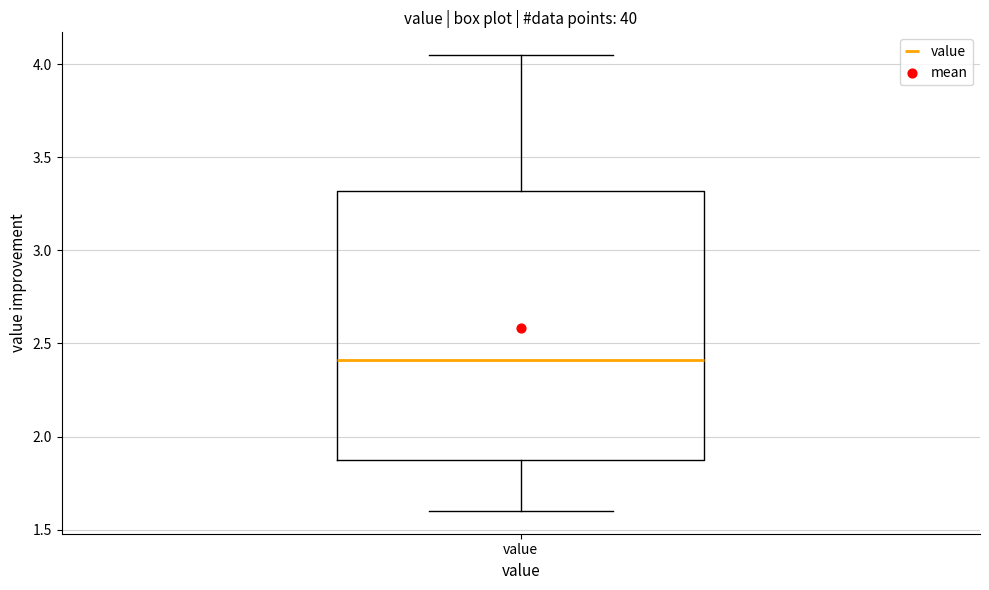

Read this box plot against the y-axis: the position of the median line, the range covered by the box, and the ends of both whiskers. The values are not printed on the chart, so give them approximately, as read against the axis.

median 2.40, box 1.90 to 3.30, whiskers 1.60 to 4.05